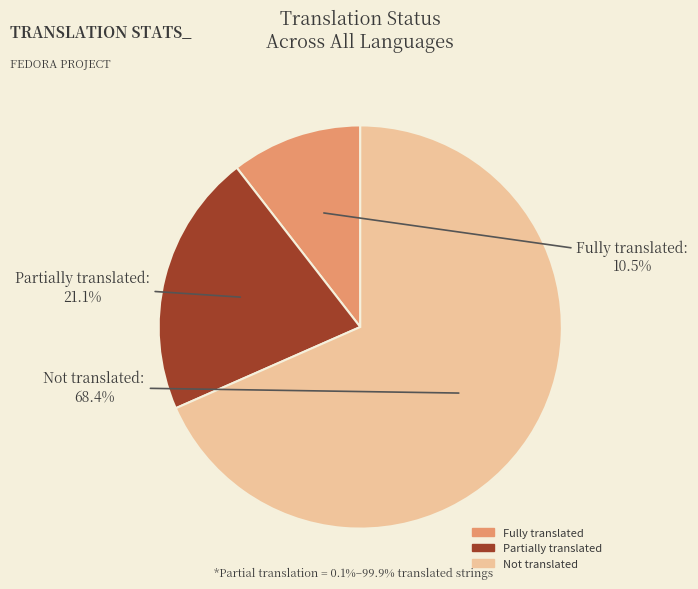

Does any single category account for the majority?

Yes